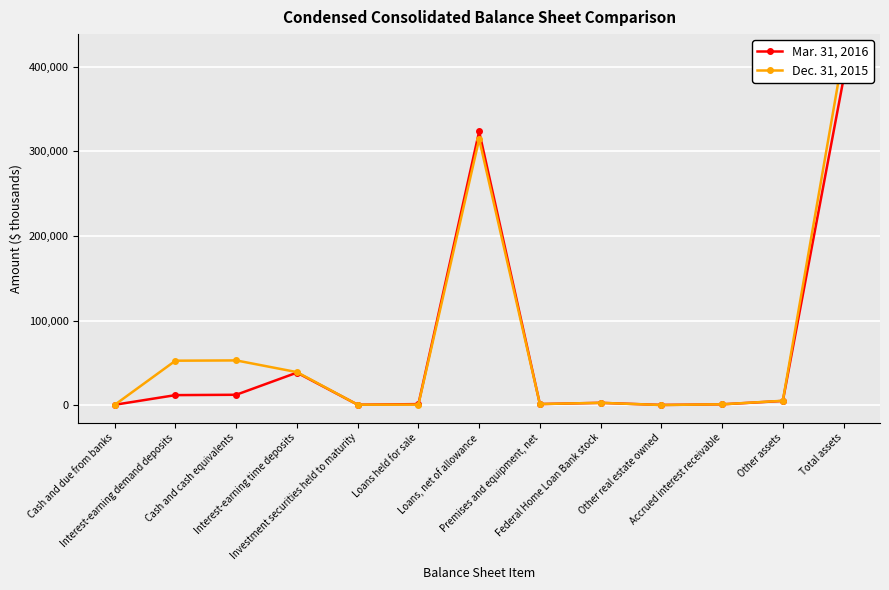

Which series has the widest spread of values?

Dec. 31, 2015